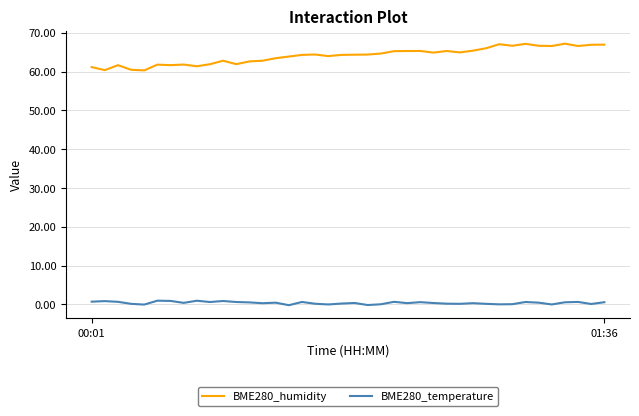

List the series in order of their peak value, highest first.

BME280_humidity, BME280_temperature